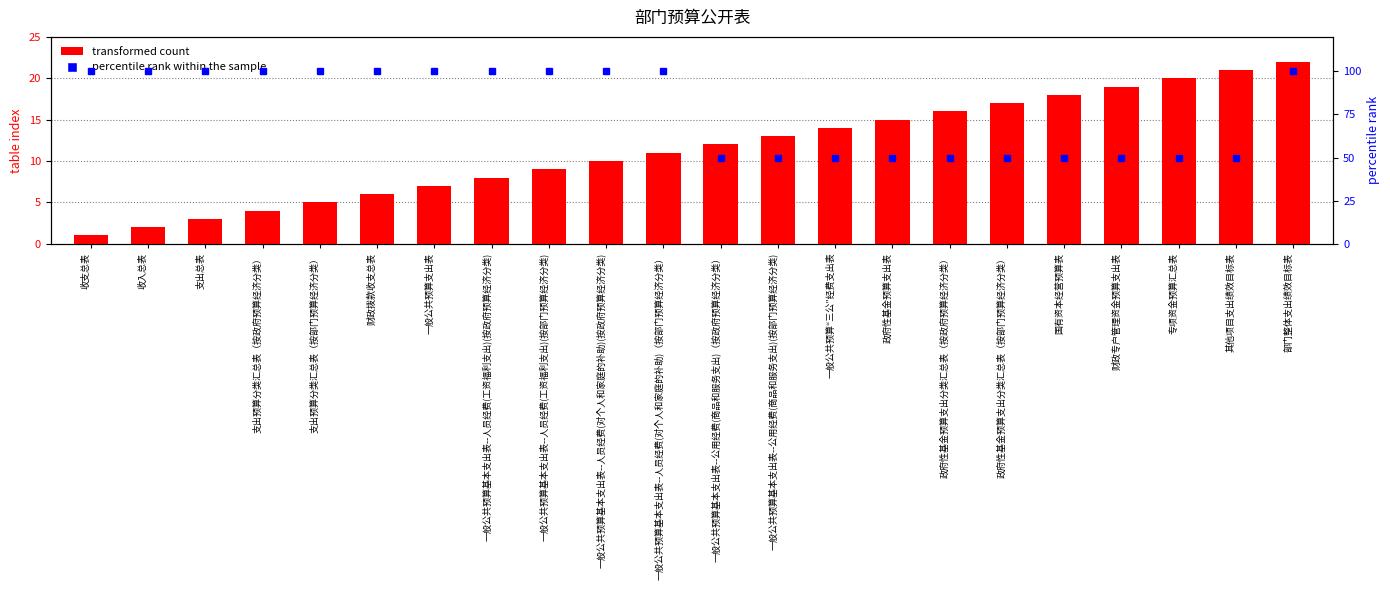

Where is transformed count nearest to the value 11?

一般公共预算基本支出表--人员经费(对个人和家庭的补助)（按部门预算经济分类）